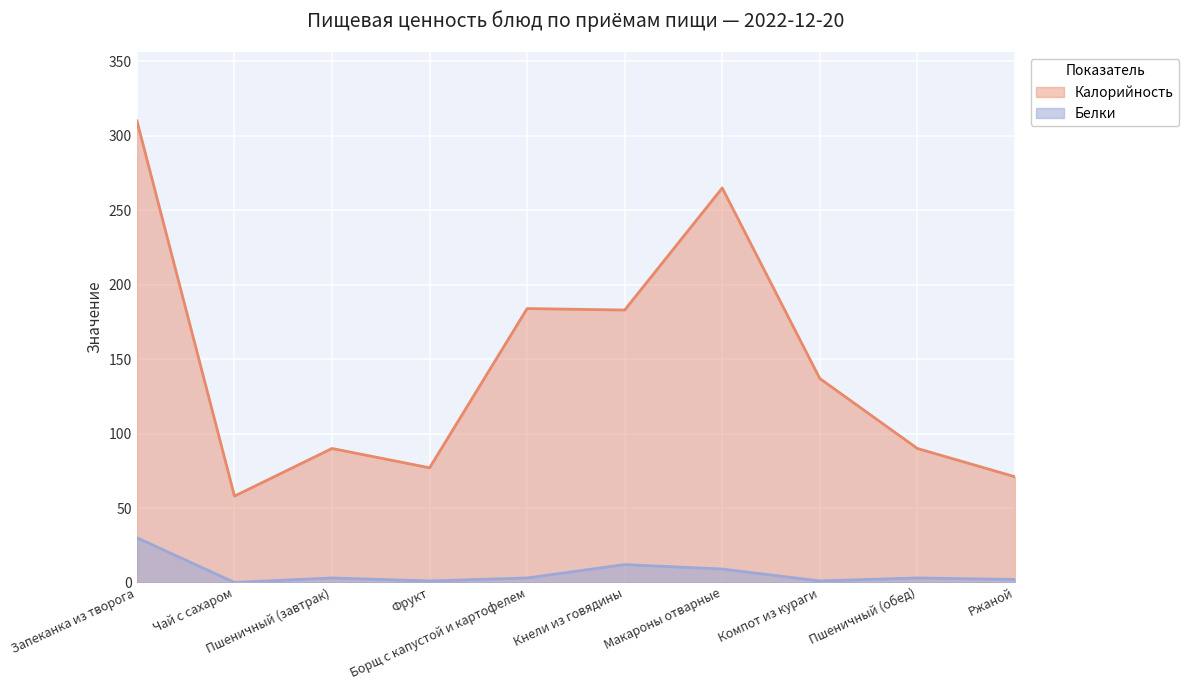

At how many categories does at least one series exceed 298?

1